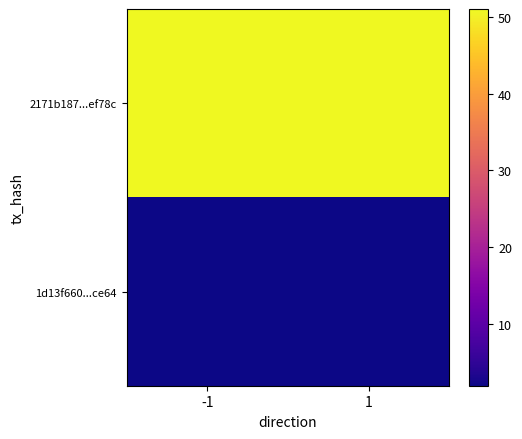

List the series in order of their overall mean, lowest first.

1d13f660...ce64, 2171b187...ef78c